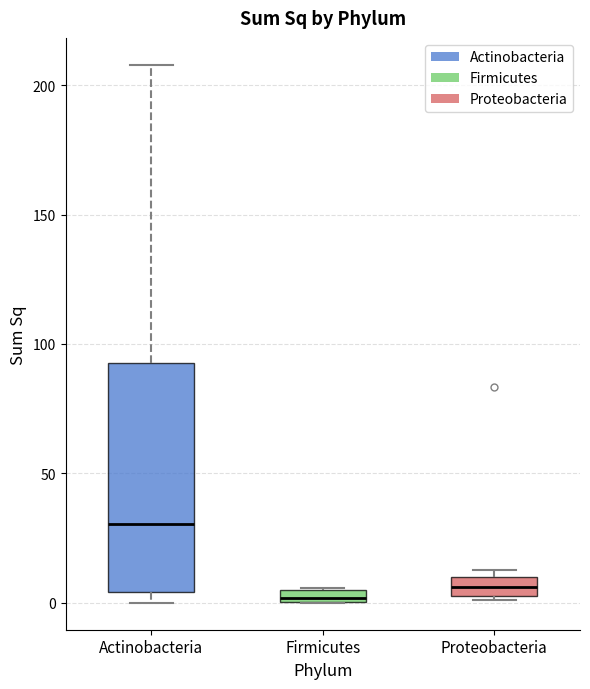

Which box is the tallest, from its lower edge to its upper edge?

Actinobacteria